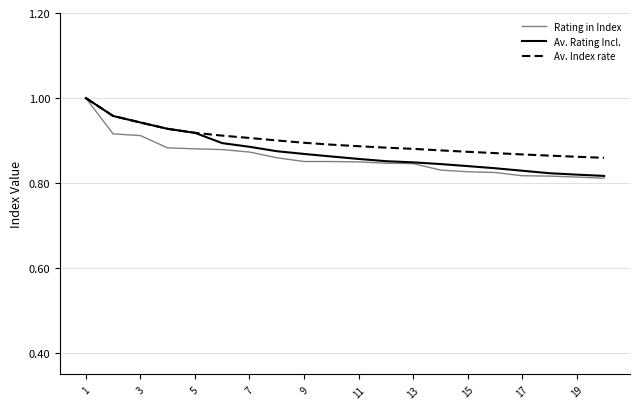

Which series has the largest range (max minus min)?

Rating in Index